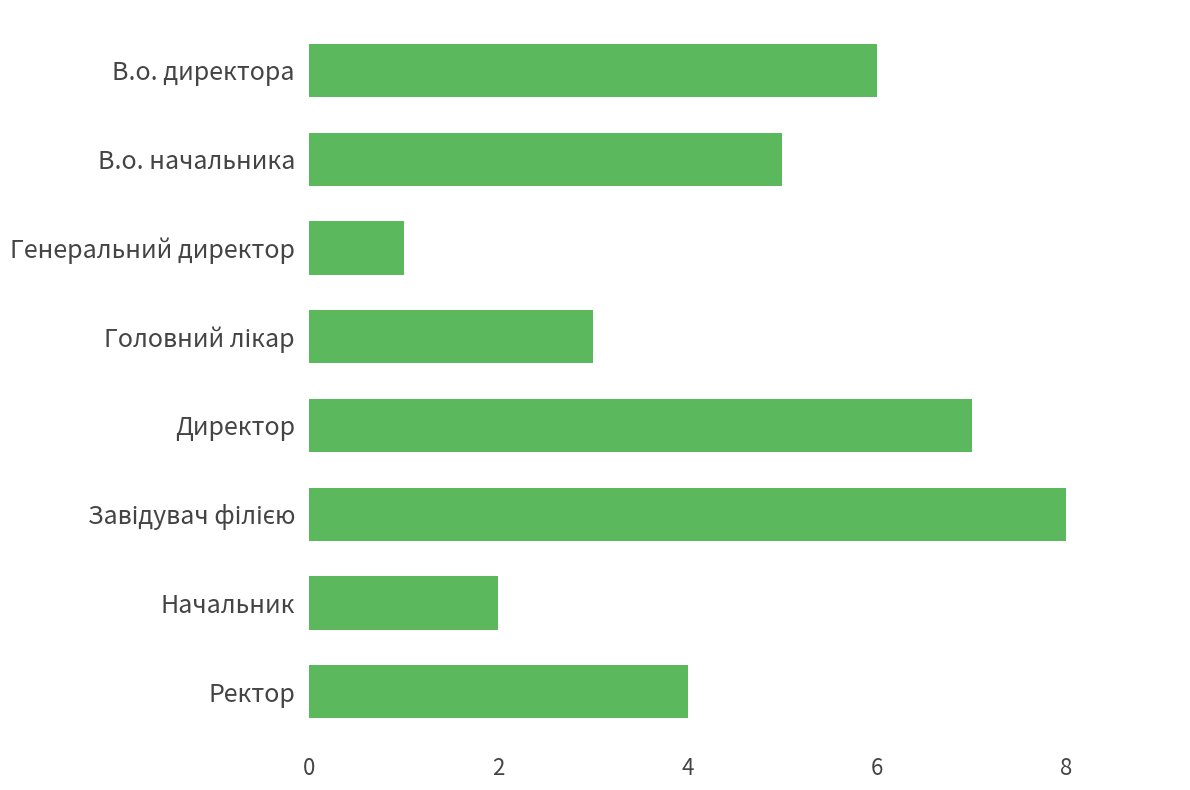

Approximately how many times larger is the value at В.о. директора compared to Ректор?

1.5